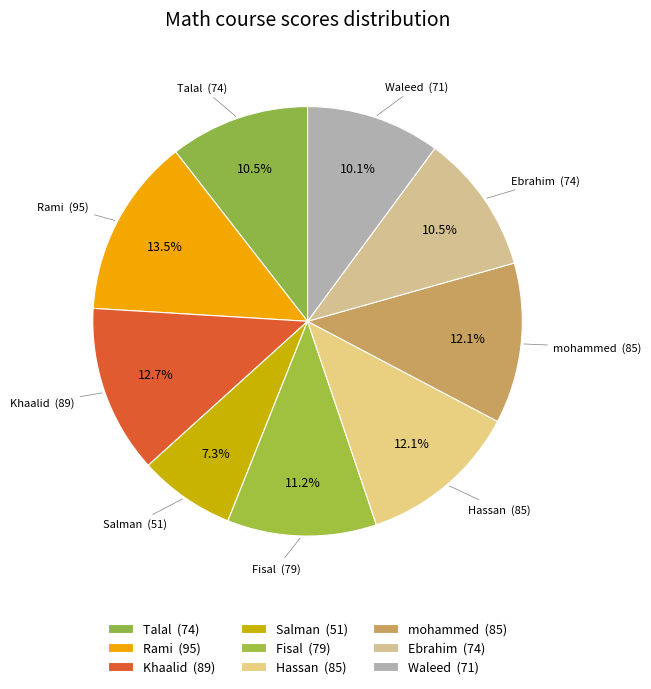

Is Hassan the majority of the pie?

No